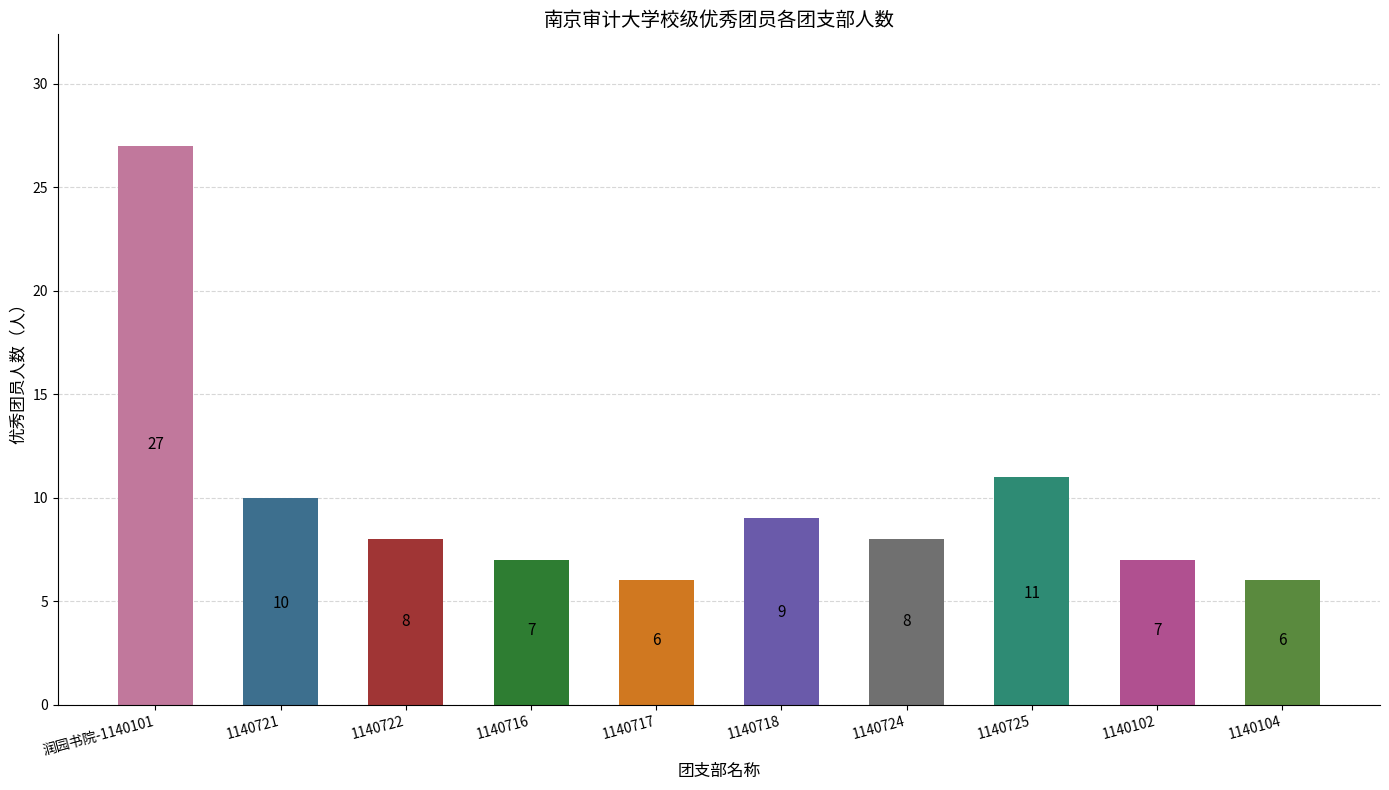

At which label does the data first exceed 8?

润园书院-1140101